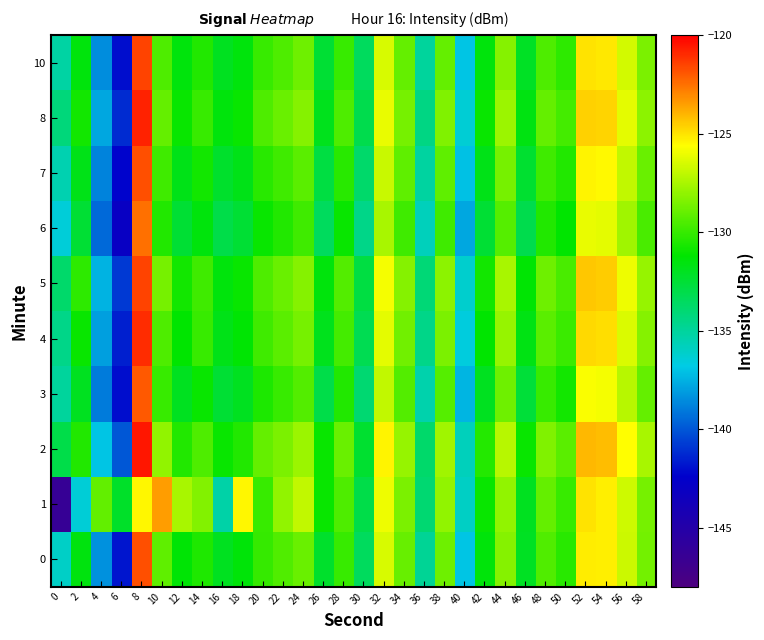

Between 12 and 24, which series saw the biggest shift?

2